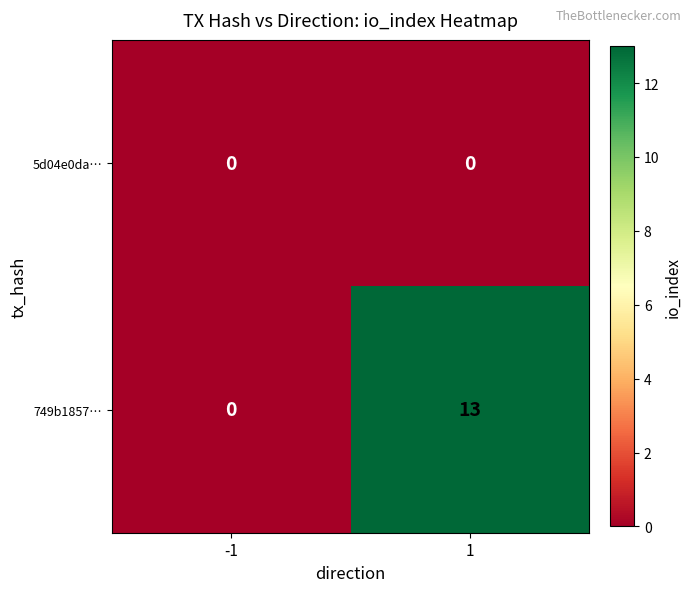

What is the spread (max minus min) of values at 1?

13